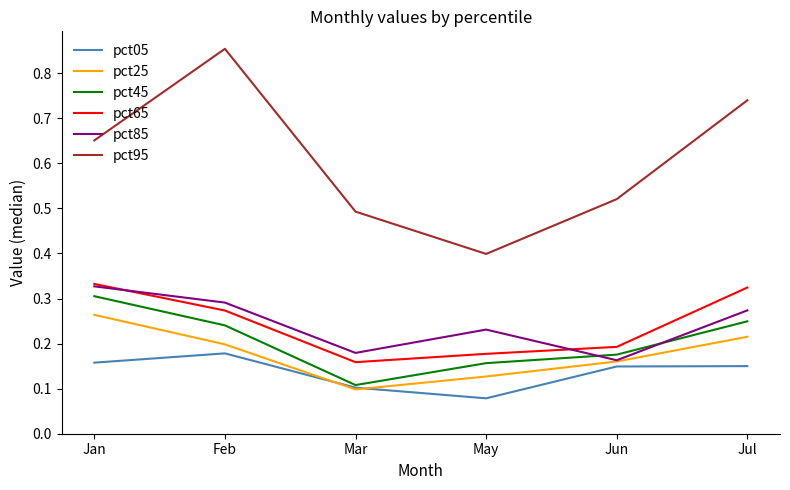

At which label is pct45 closest to 0?

Mar